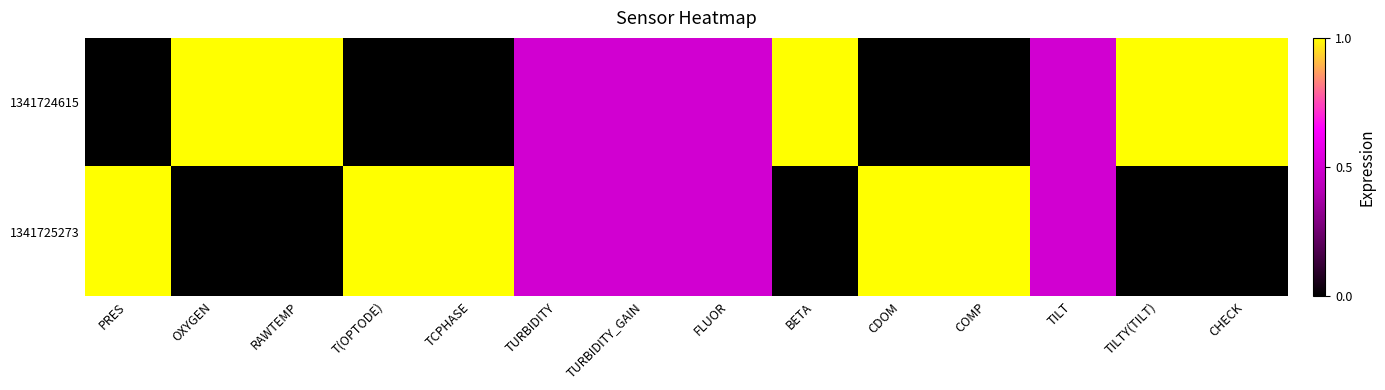

How many data points does each series have?

14